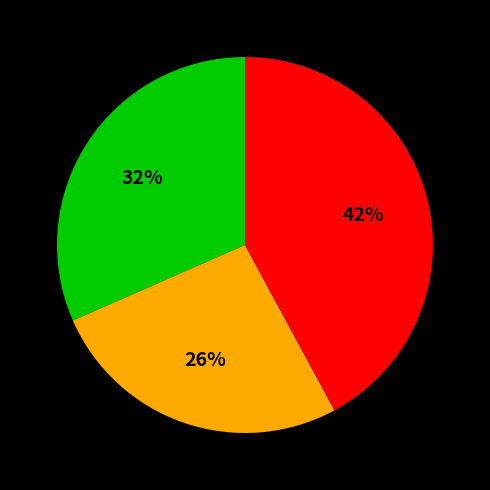

To the nearest percent, what is the average slice percentage?

33%